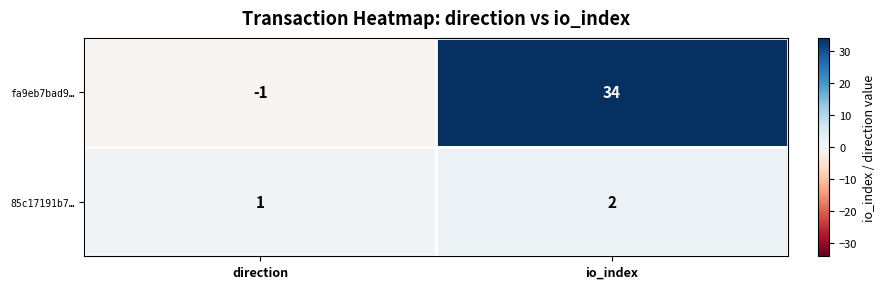

True or false: fa9eb7bad9… has a value of 51 at io_index.

False